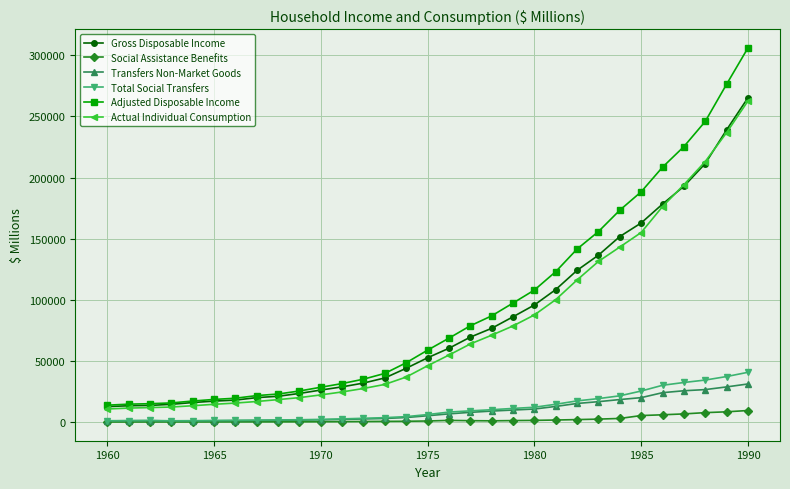

True or false: Transfers Non-Market Goods and Actual Individual Consumption cross at least once.

False